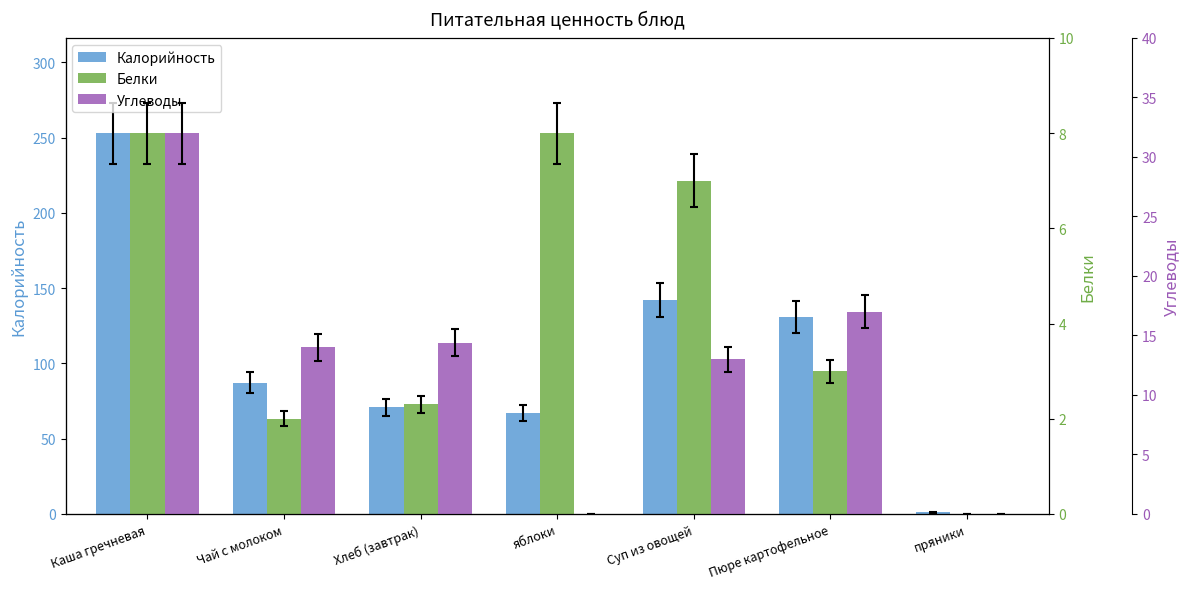

Rank the categories by Калорийность value from highest to lowest.

Каша гречневая, Суп из овощей, Пюре картофельное, Чай с молоком, Хлеб (завтрак), яблоки, пряники